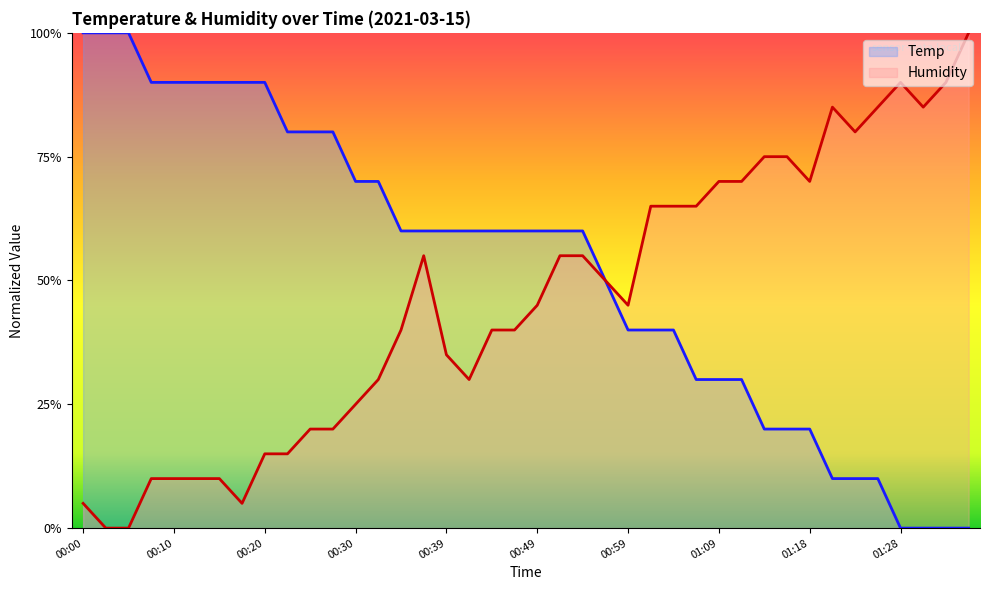

Does the chart display data point markers on the line(s)?

No